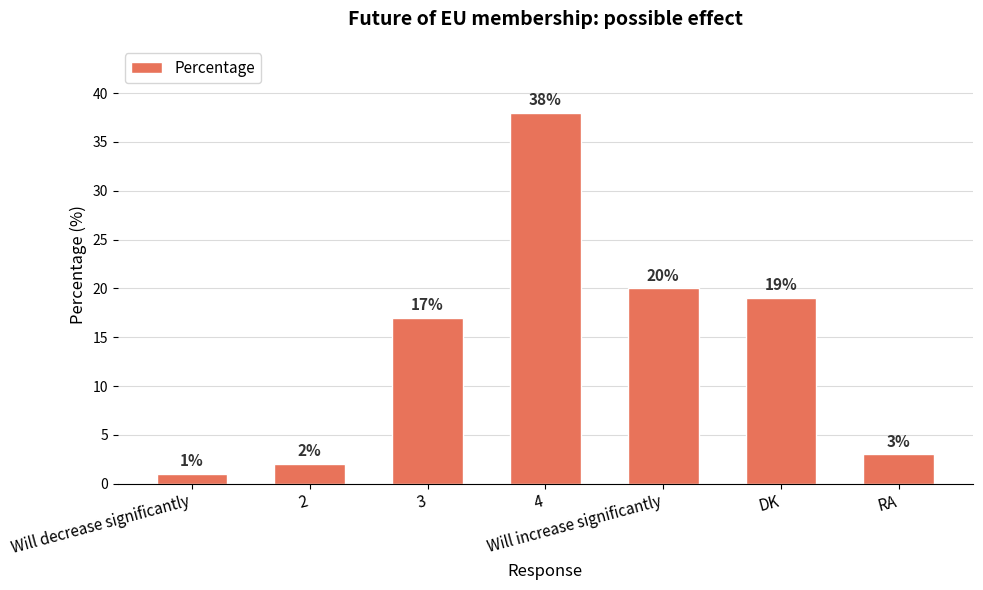

List the labels in order of value, largest first.

4, Will increase significantly, DK, 3, RA, 2, Will decrease significantly